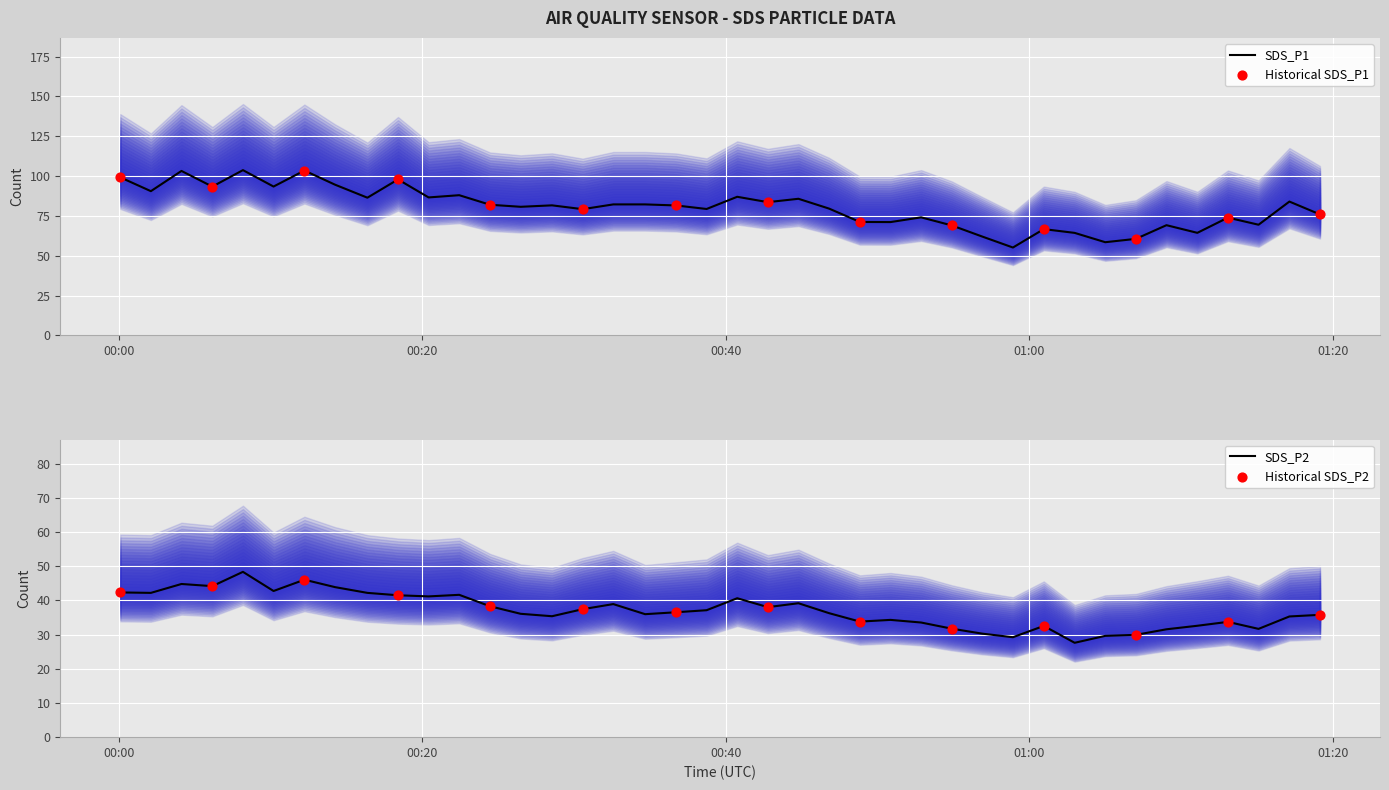

What are all the series names shown in the legend?

SDS_P1, SDS_P2